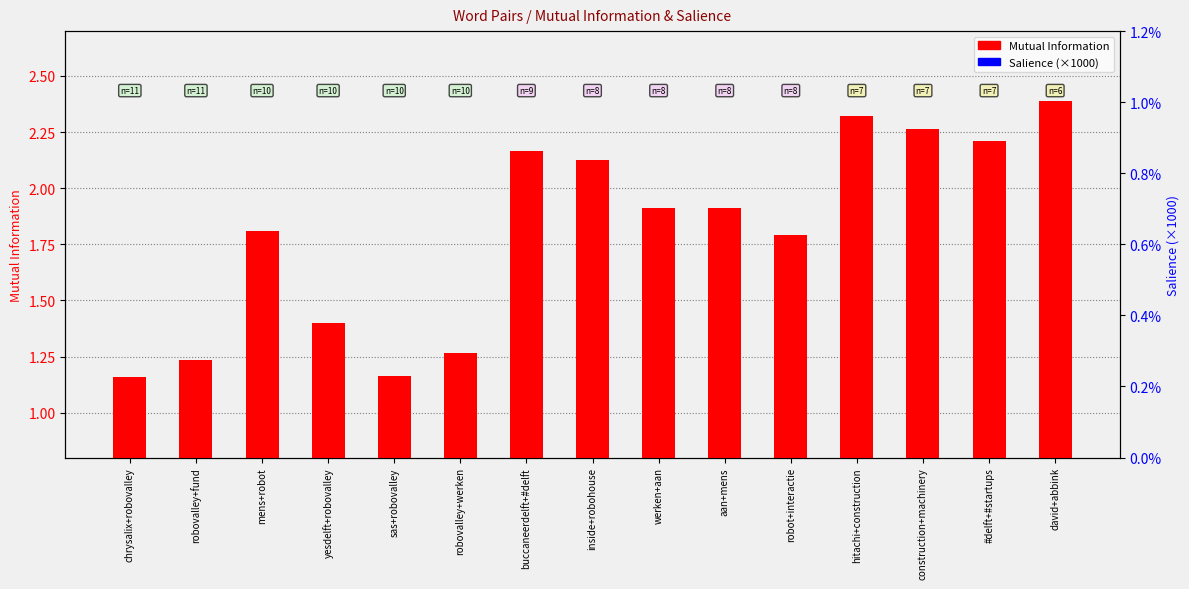

At which category is the sum across all series the highest?

inside+robohouse